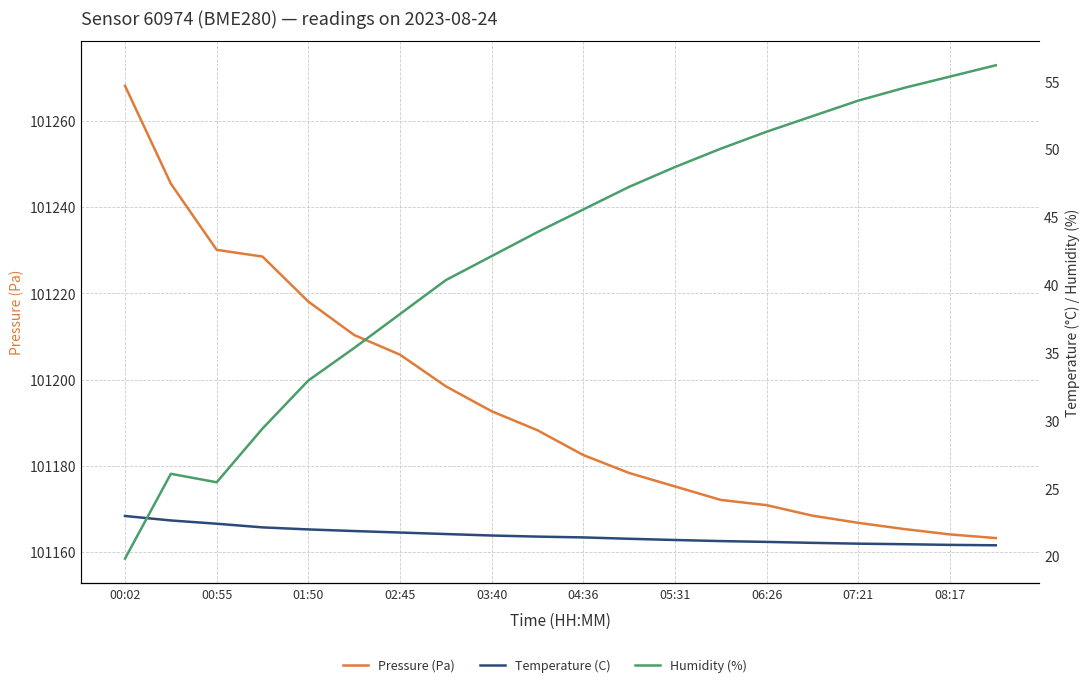

What is the minimum value for Pressure (Pa)?

101163.2